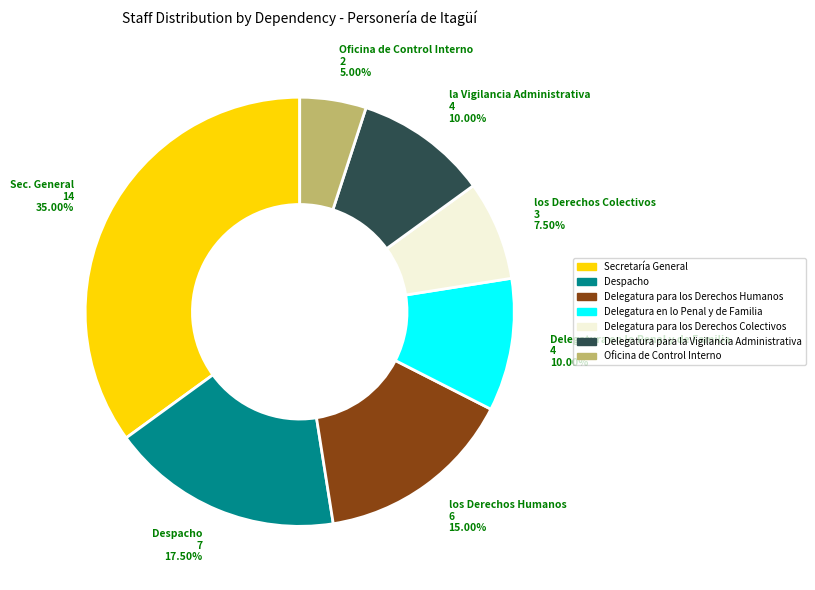

Which slice is the largest?

Secretaría General